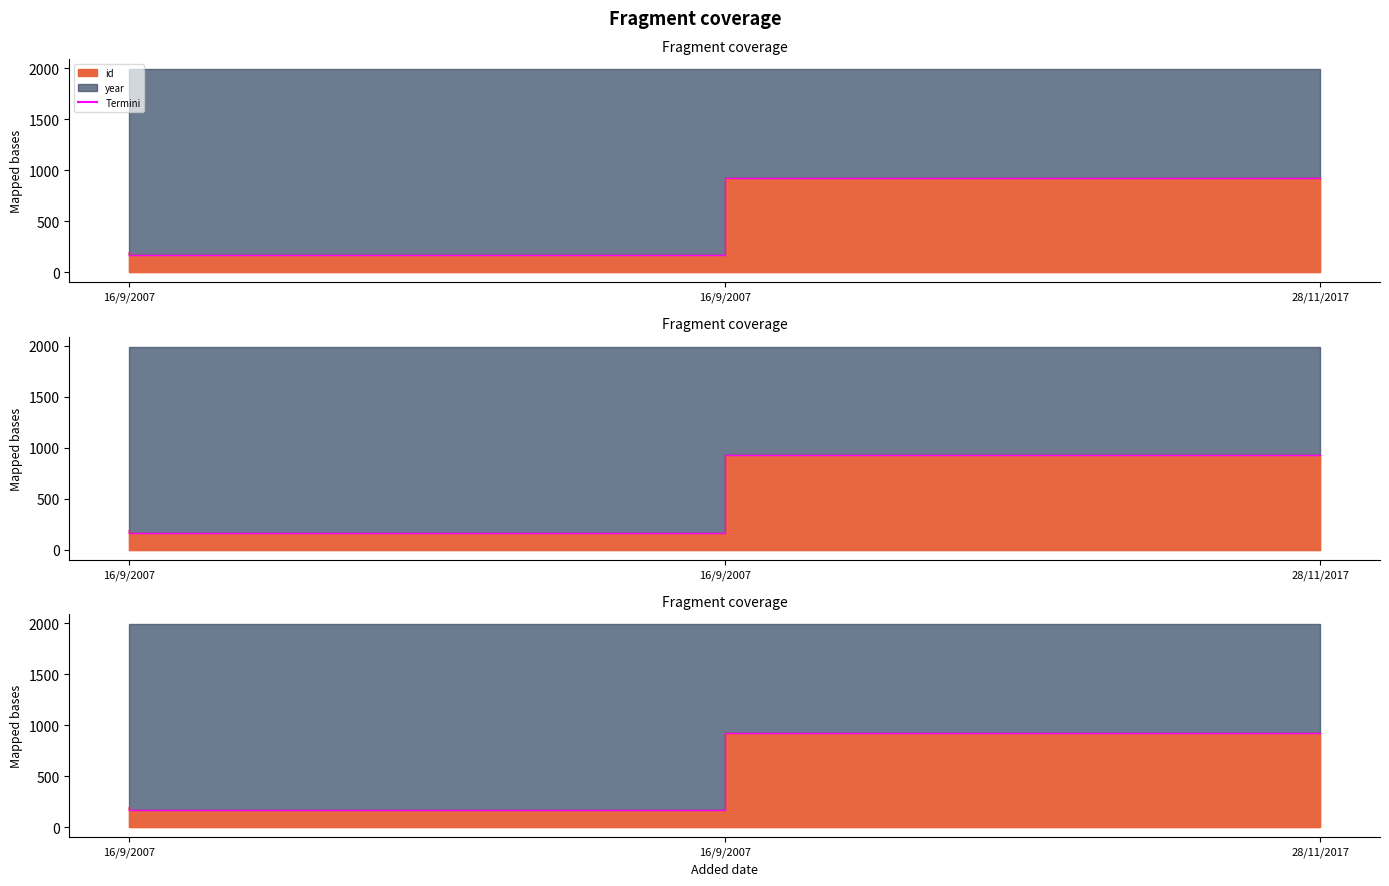

Where does the data first go above 196?

28/11/2017